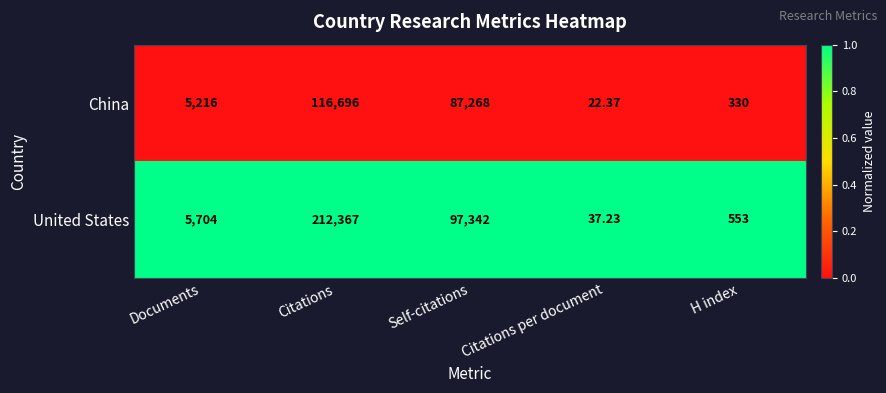

How many data points does each series have?

5